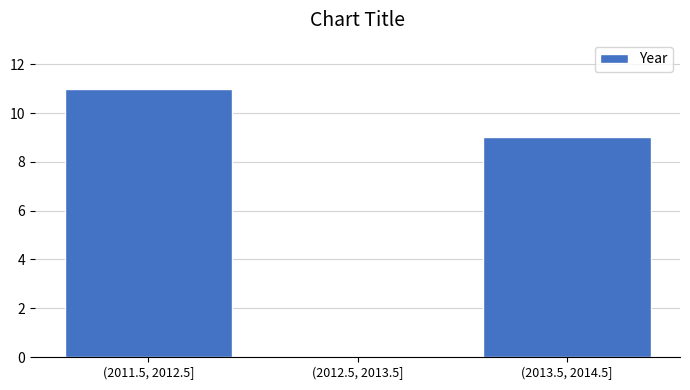

Reading left to right, extract all data points from this chart.

(2011.5, 2012.5]=11	(2012.5, 2013.5]=0	(2013.5, 2014.5]=9